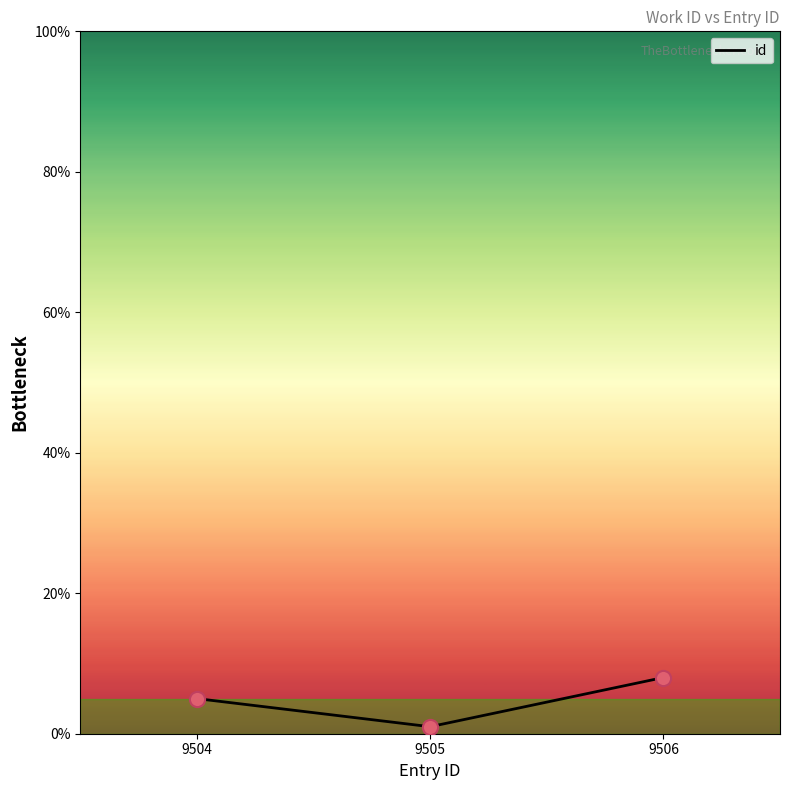

Approximately how many times larger is the value at 9504 compared to 9505?

5.0